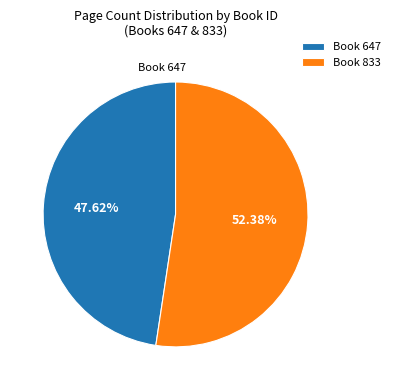

Rank the categories by value from highest to lowest.

Book 833, Book 647